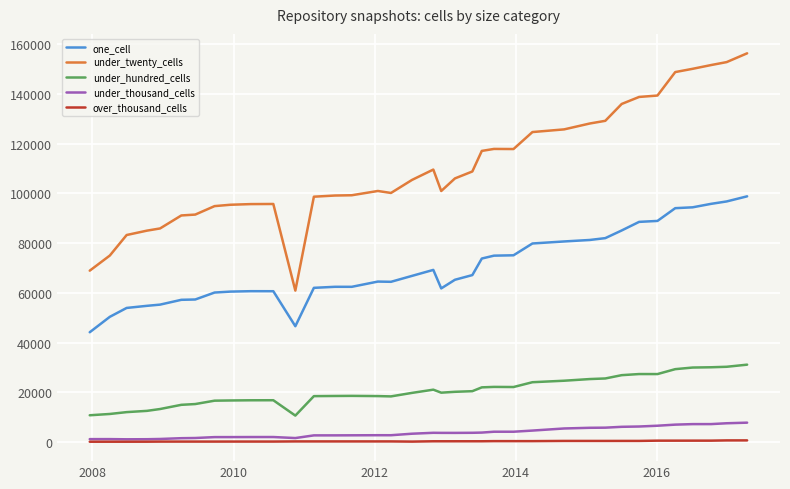

True or false: one_cell and under_twenty_cells cross at least once.

False